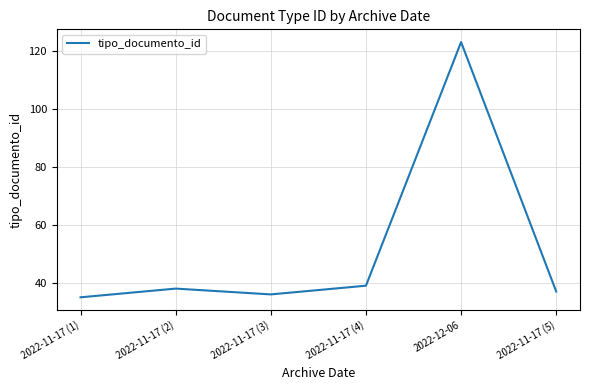

What is the difference between the maximum and second lowest values?

87